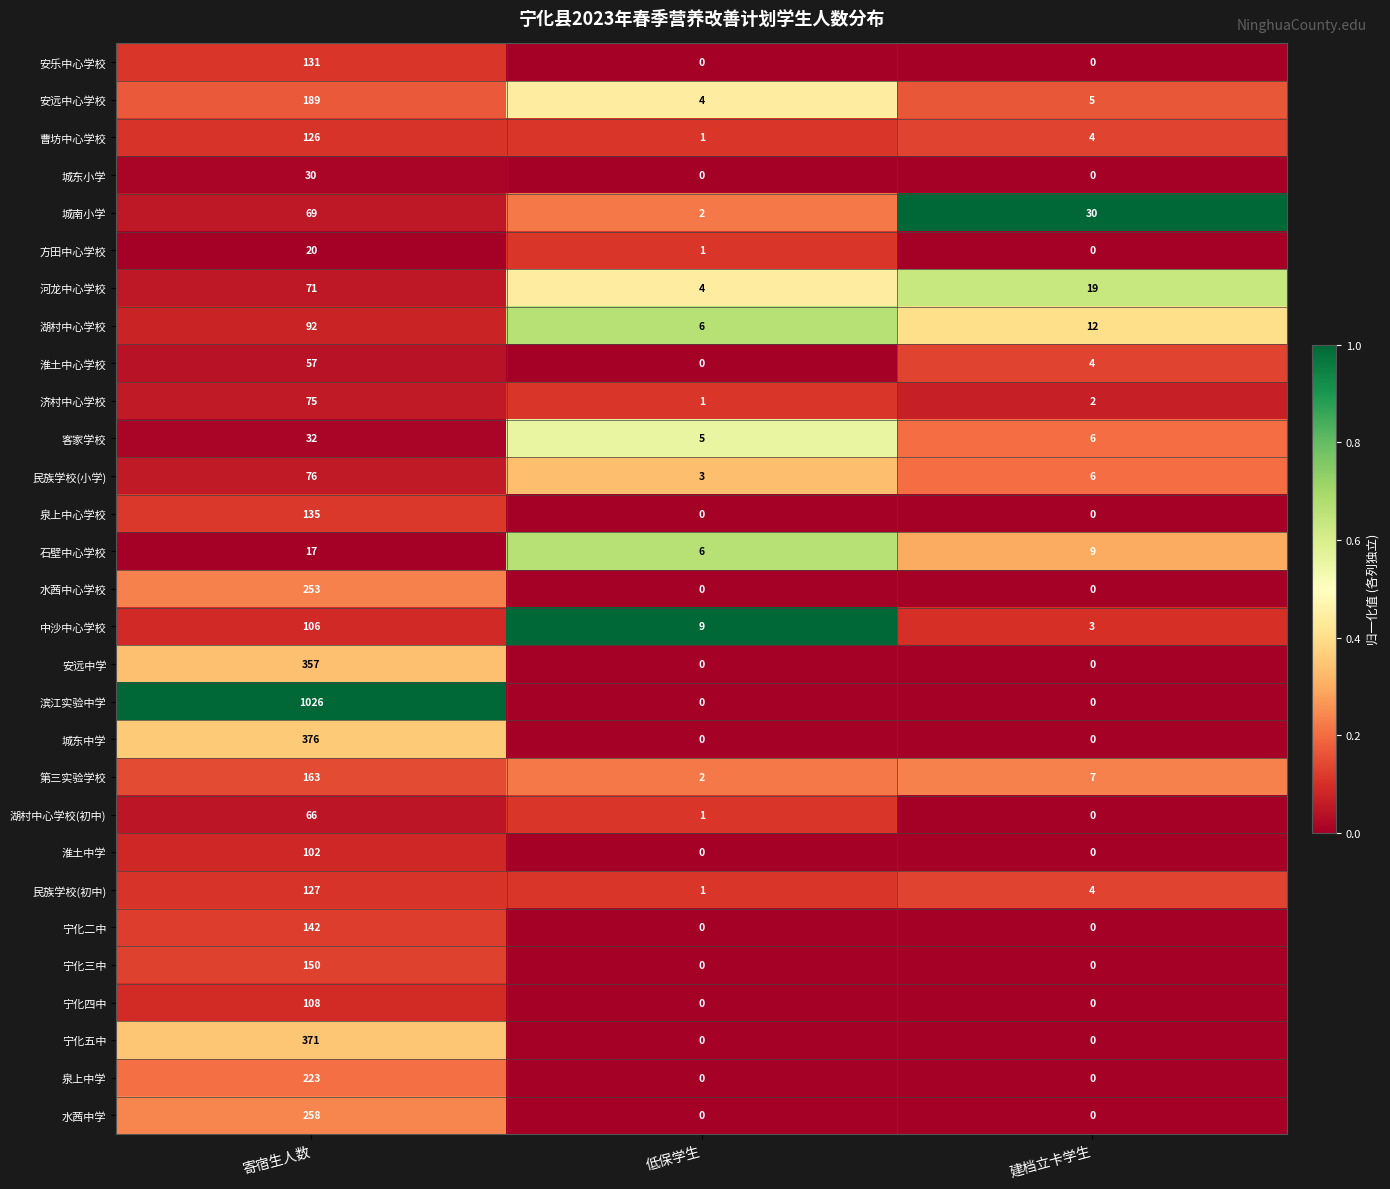

Which series has the largest range (max minus min)?

滨江实验中学